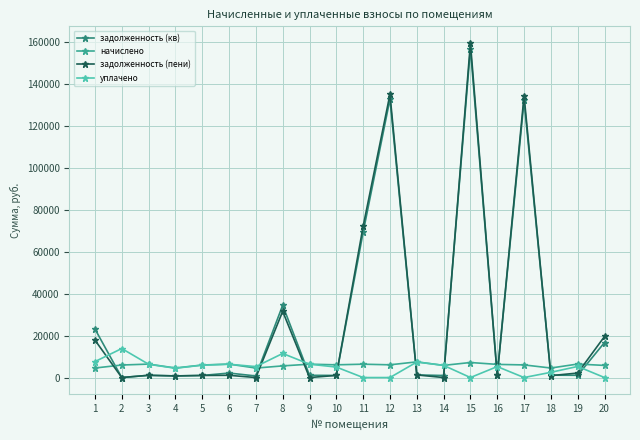

At which category is the sum across all series the highest?

15